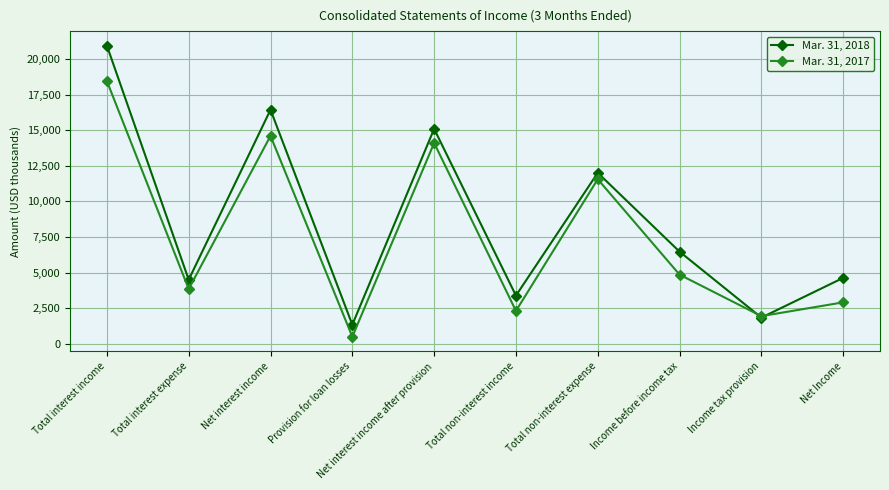

What is the approximate value of Mar. 31, 2018 at Income tax provision, to the nearest 50?

1850